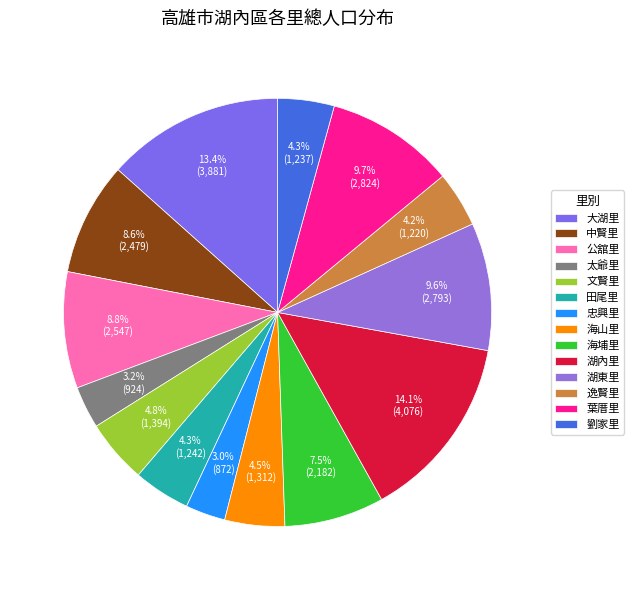

Which slice is the largest?

湖內里